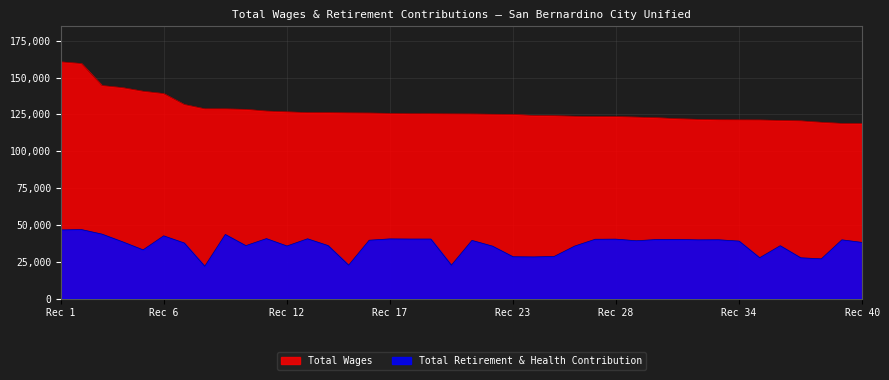

Rank the series by their maximum value, from highest to lowest.

Total Wages, Total Retirement & Health Contribution